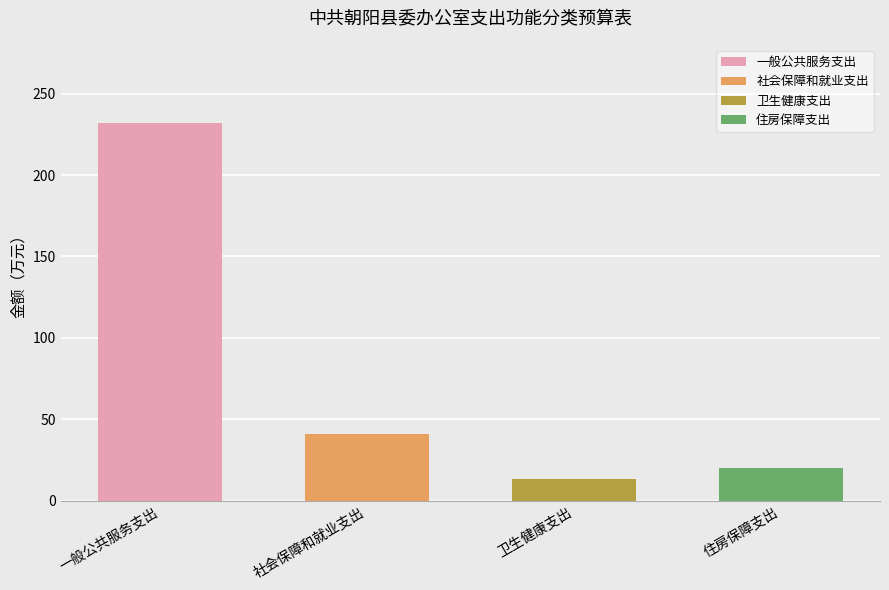

Reading left to right, transcribe all the data shown in this chart.

232.0	40.7	13.4	20.1